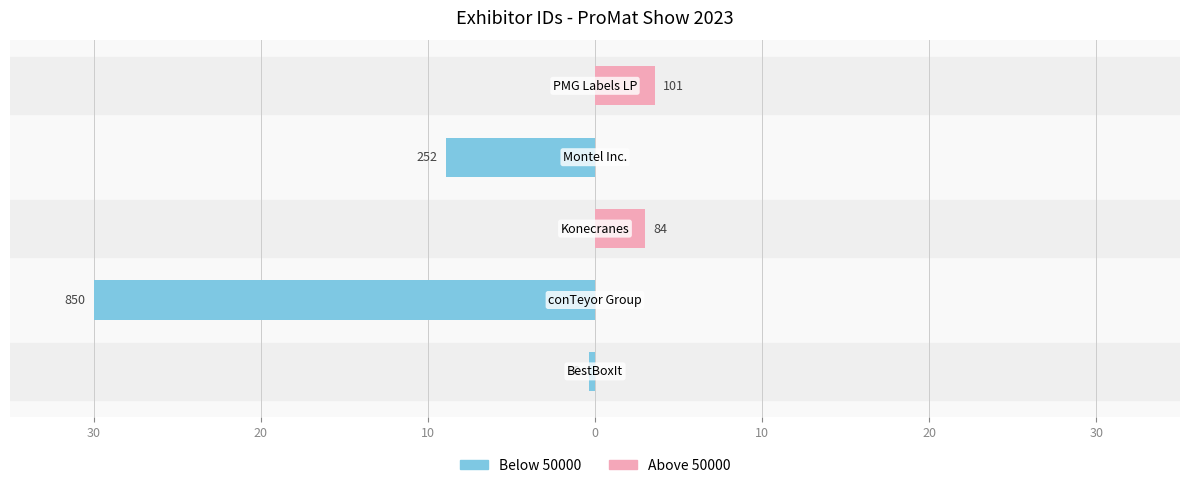

How many data points does each series have?

5